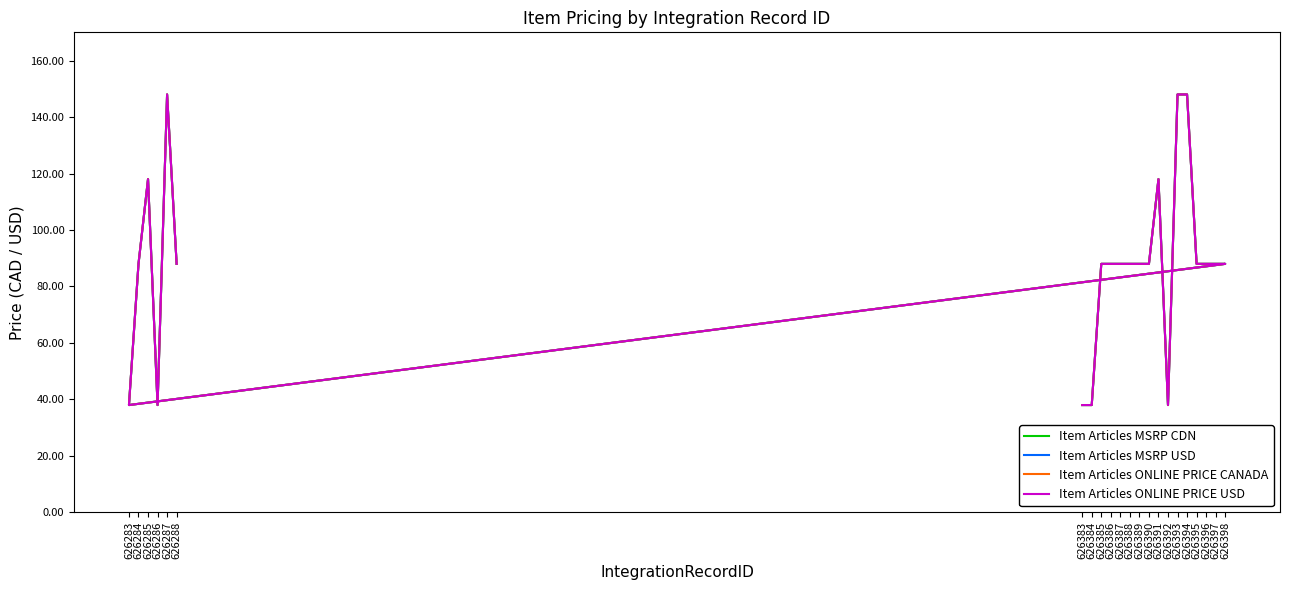

What is the difference between the maximum and second lowest values in the Item Articles ONLINE PRICE USD series?

110